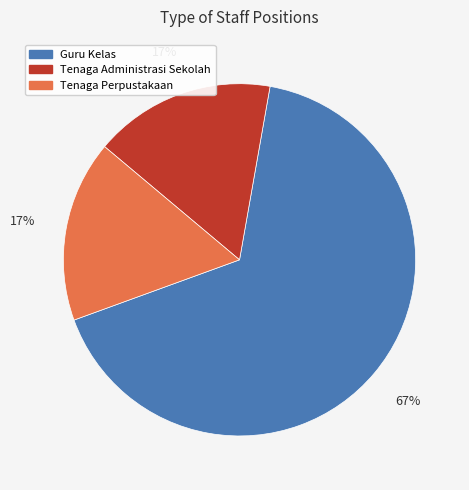

To the nearest percent, what is the difference between the Tenaga Administrasi Sekolah and Guru Kelas slice percentages?

50%